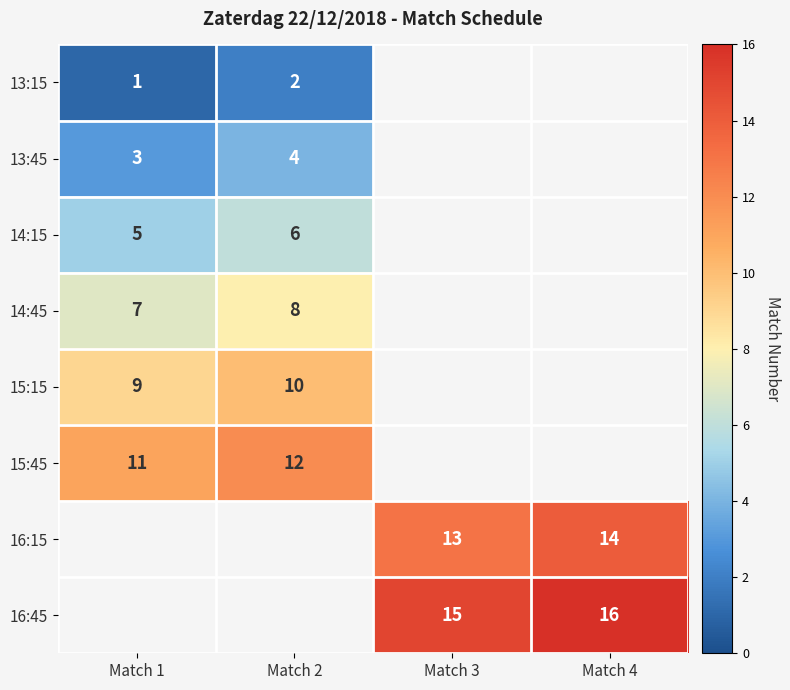

Is it true that 14:15 equals 7 at Match 1?

False